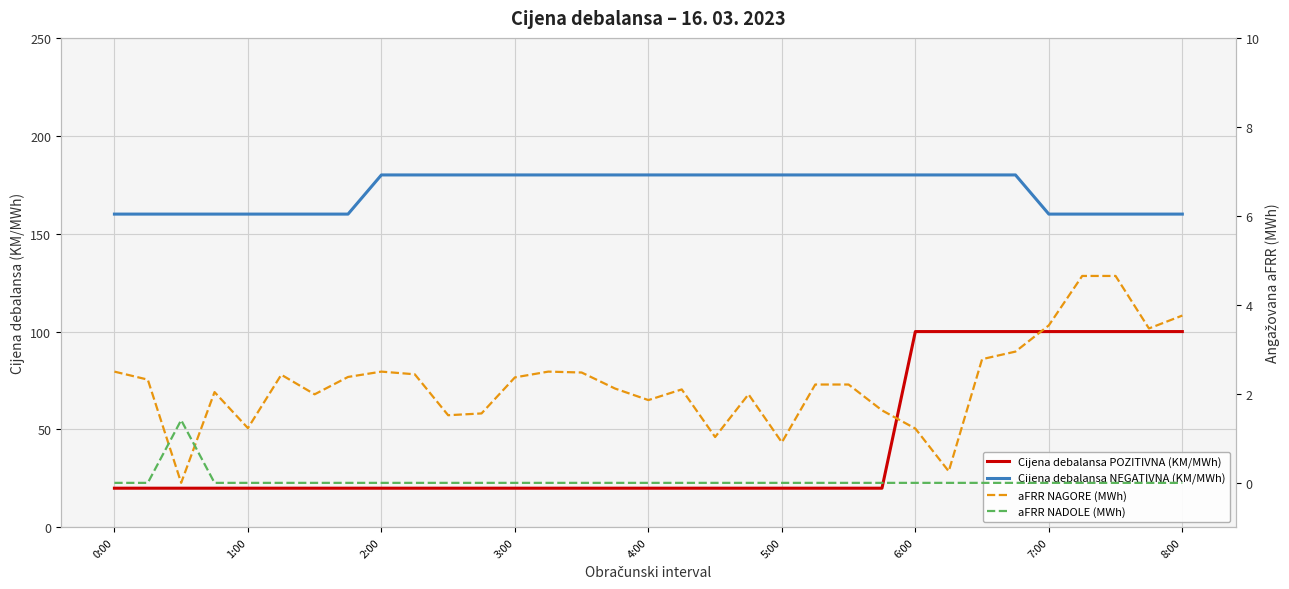

At how many categories does at least one series exceed 146?

33